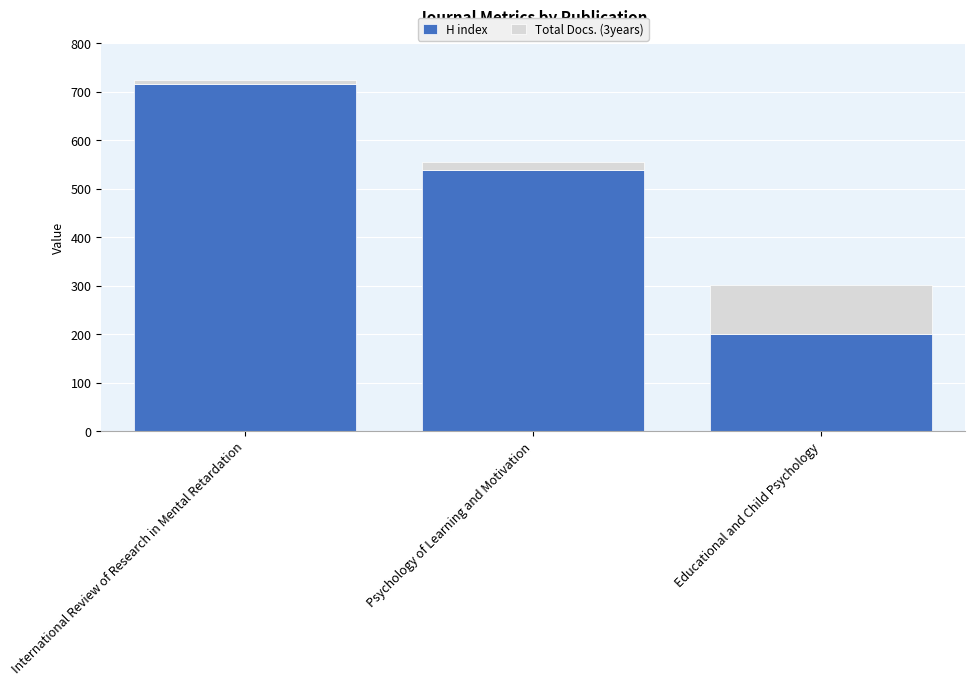

Where is H index nearest to the value 458?

Psychology of Learning and Motivation